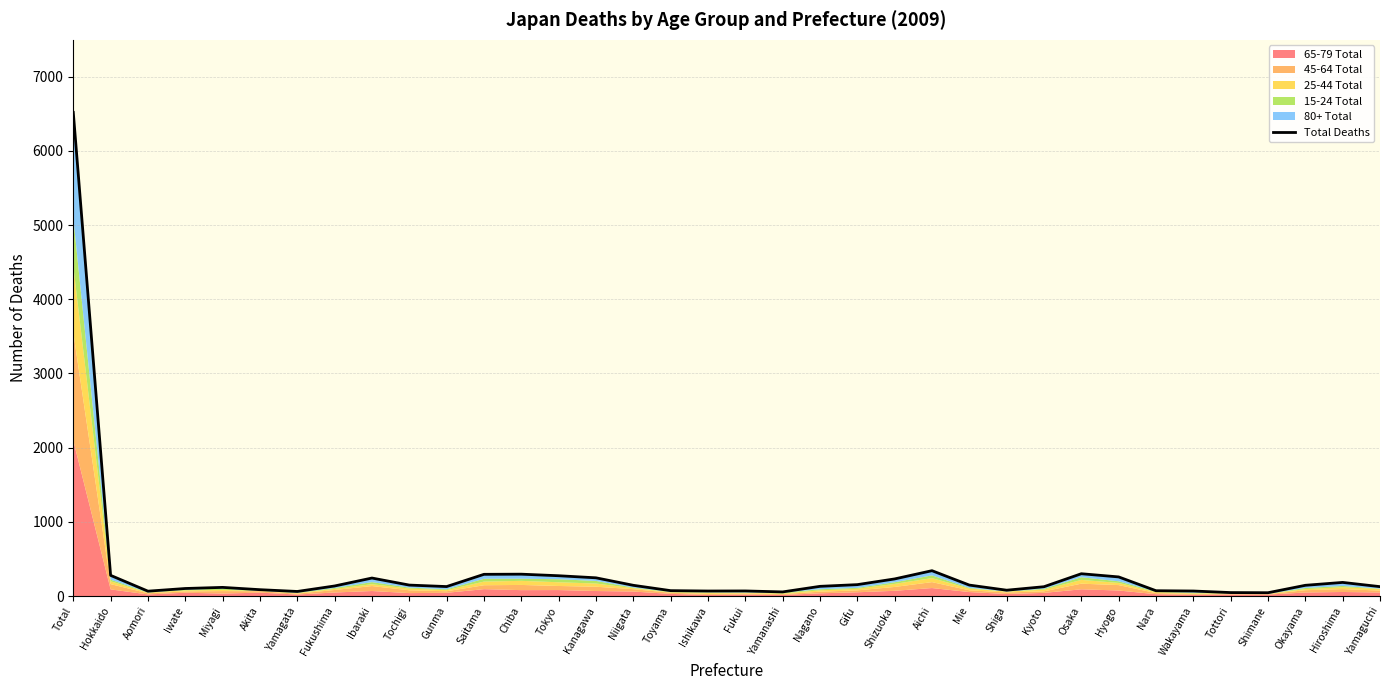

Reading left to right, what are all the values shown in this chart?

Total=6519	Hokkaido=279	Aomori=66	Iwate=102	Miyagi=117	Akita=86	Yamagata=62	Fukushima=136	Ibaraki=243	Tochigi=148	Gunma=128	Saitama=293	Chiba=295	Tokyo=274	Kanagawa=246	Niigata=145	Toyama=73	Ishikawa=68	Fukui=69	Yamanashi=56	Nagano=131	Gifu=154	Shizuoka=231	Aichi=342	Mie=148	Shiga=79	Kyoto=126	Osaka=301	Hyogo=258	Nara=72	Wakayama=68	Tottori=47	Shimane=45	Okayama=145	Hiroshima=184	Yamaguchi=127